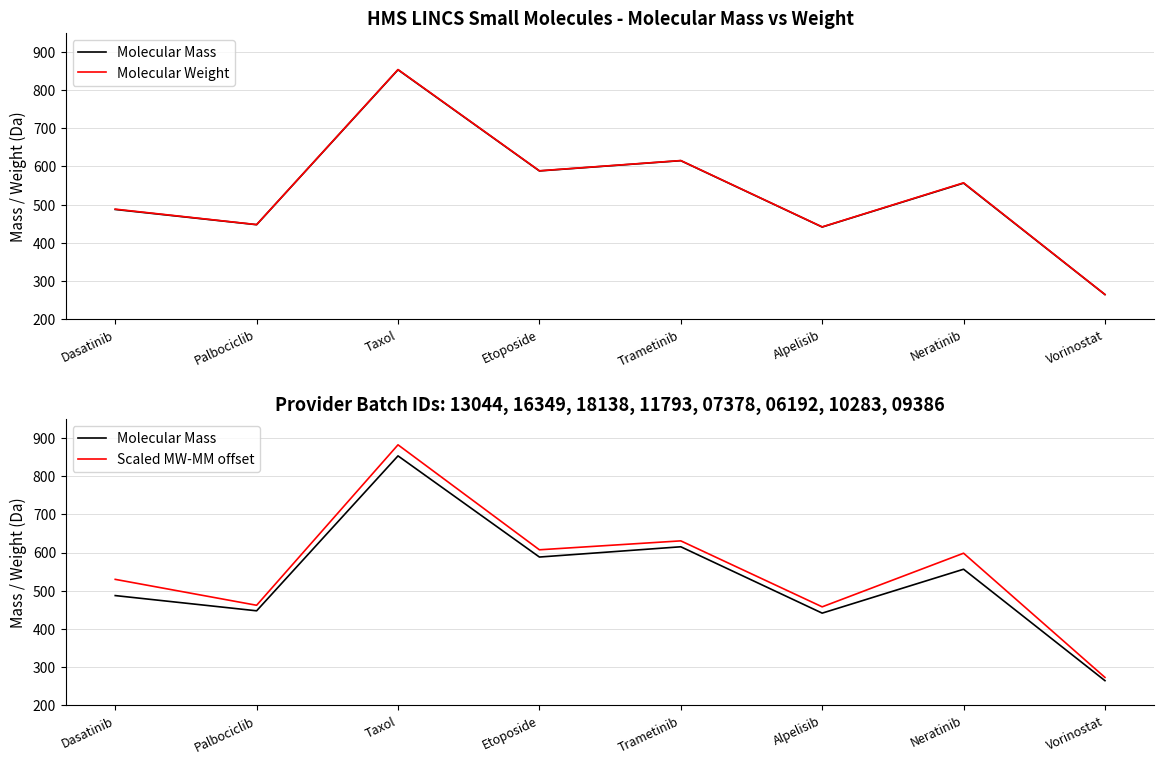

Is the value of Molecular Mass at Etoposide greater than the value of Molecular Weight at Dasatinib?

Yes